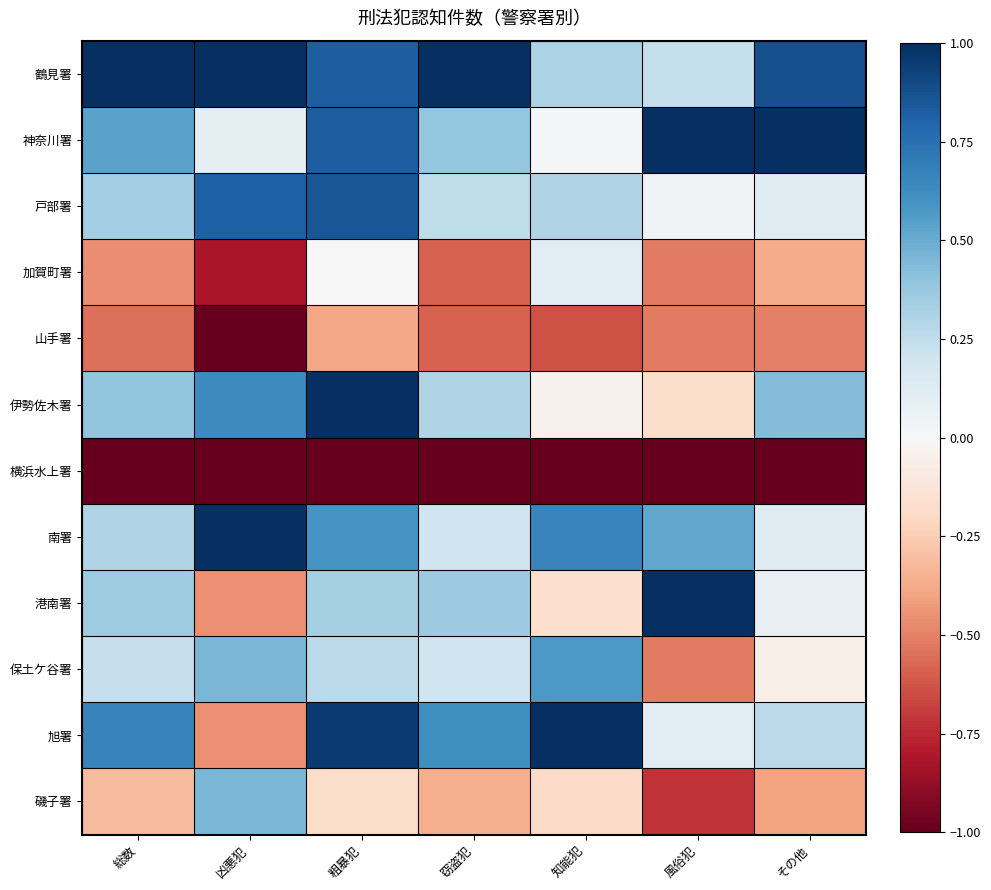

Which series has the largest range (max minus min)?

港南署